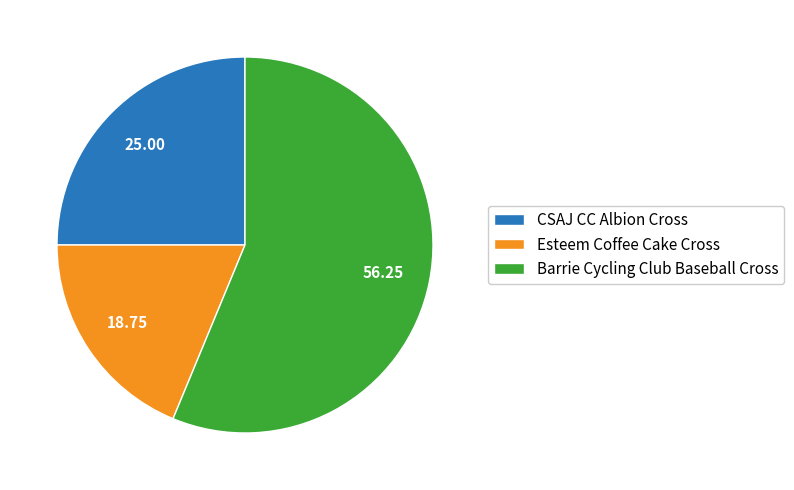

Rank the categories by value from lowest to highest.

Esteem Coffee Cake Cross, CSAJ CC Albion Cross, Barrie Cycling Club Baseball Cross